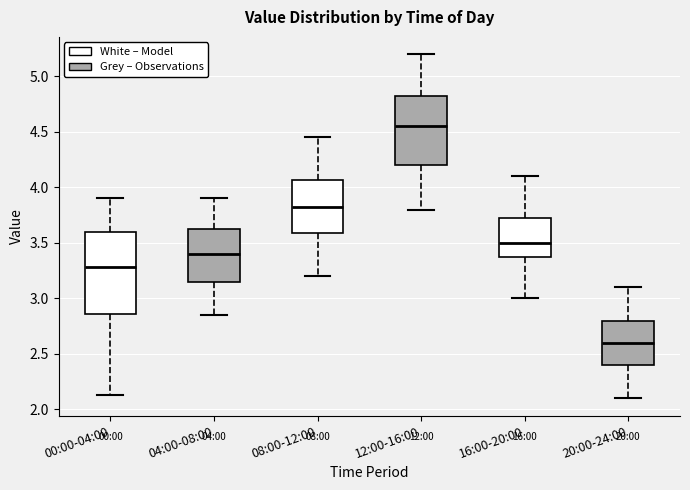

Which box's median line is the highest?

12:00-16:00